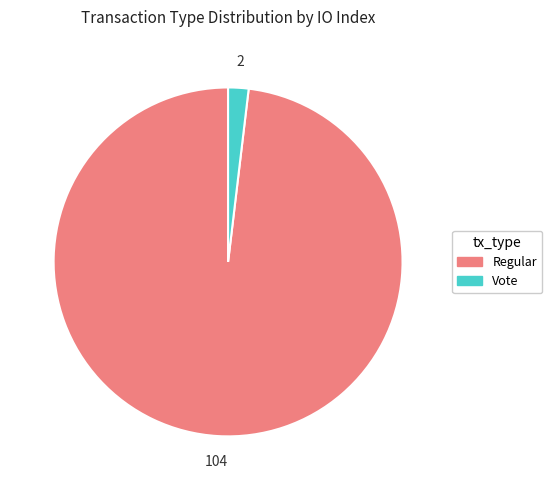

The Vote slice represents 14% of the pie. True or false?

False